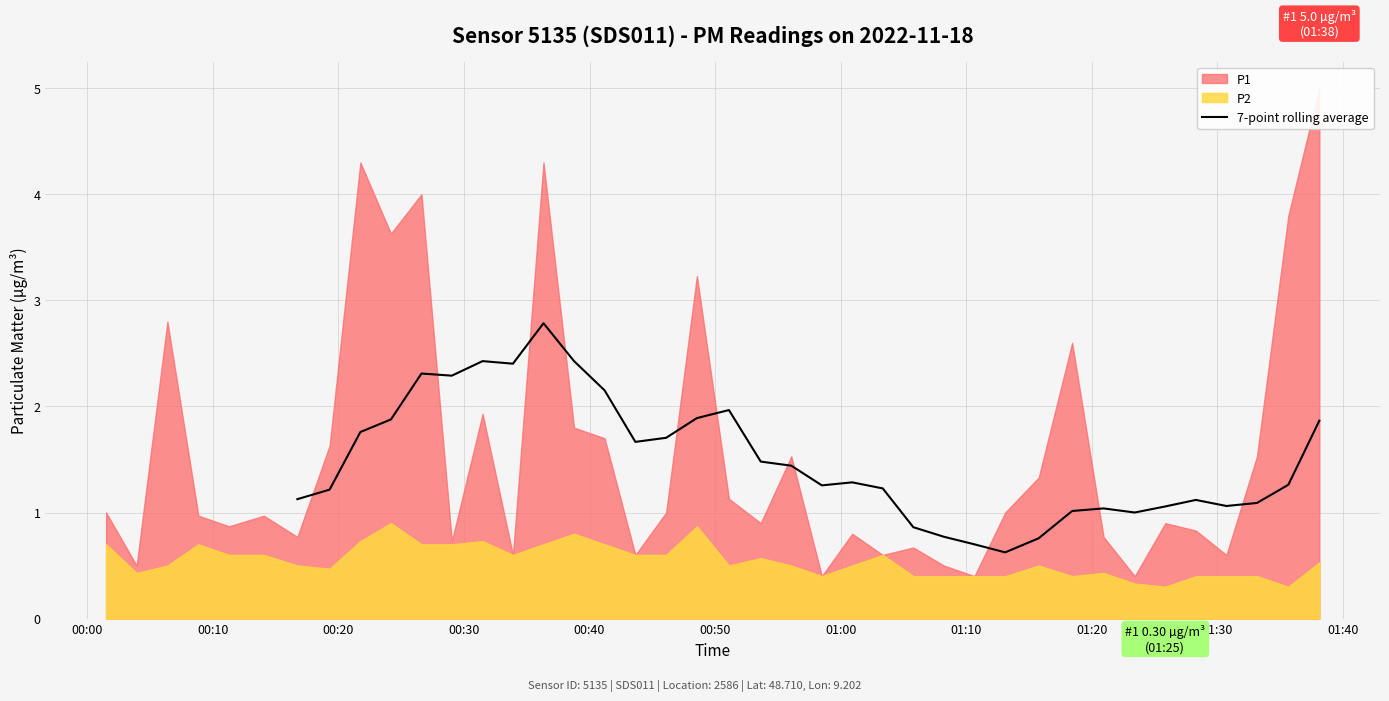

The chart shows a value of 0.6 at 27. True or false?

False